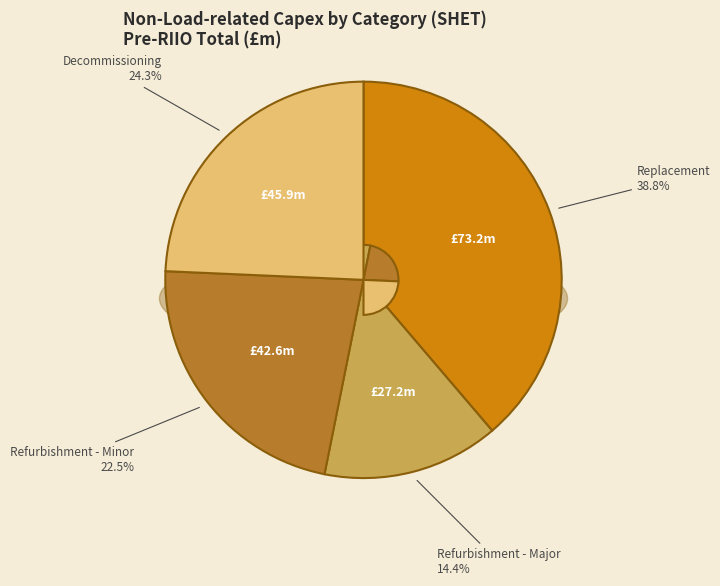

True or false: Refurbishment - Minor accounts for 23% of the total.

True